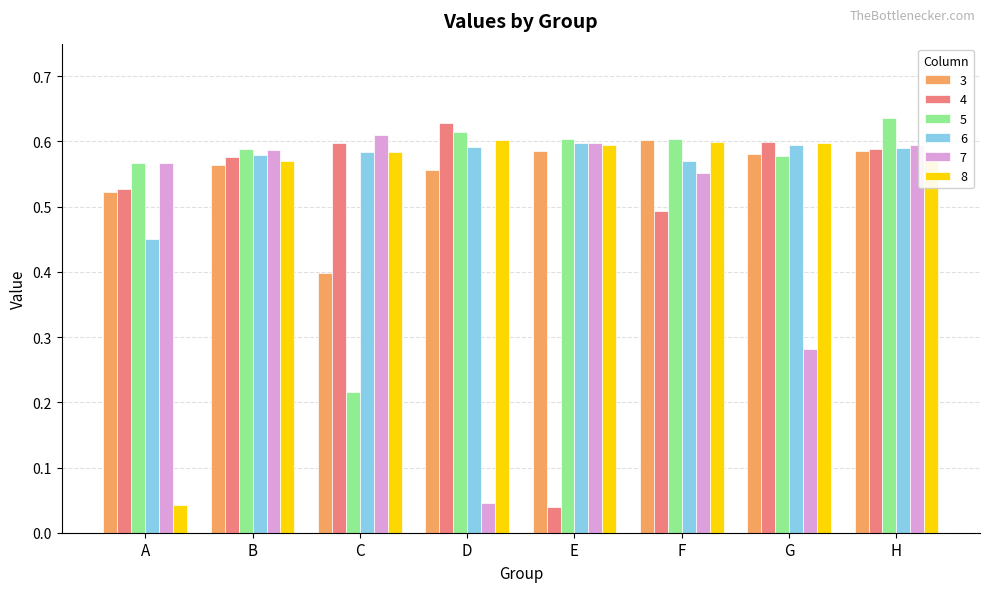

What is the difference between the highest and lowest values at F?

0.1